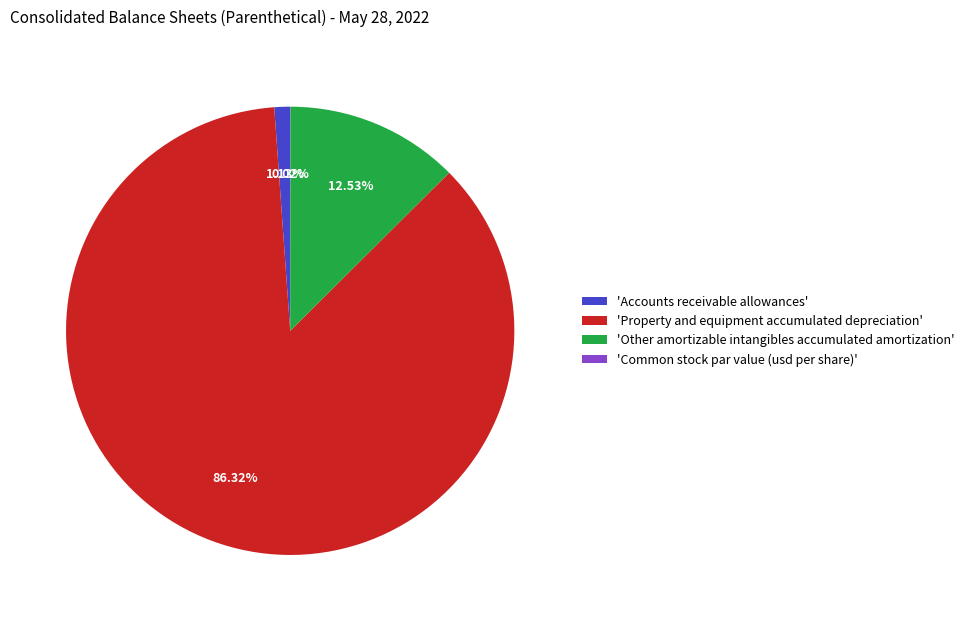

What is the majority slice?

'Property and equipment accumulated depreciation'